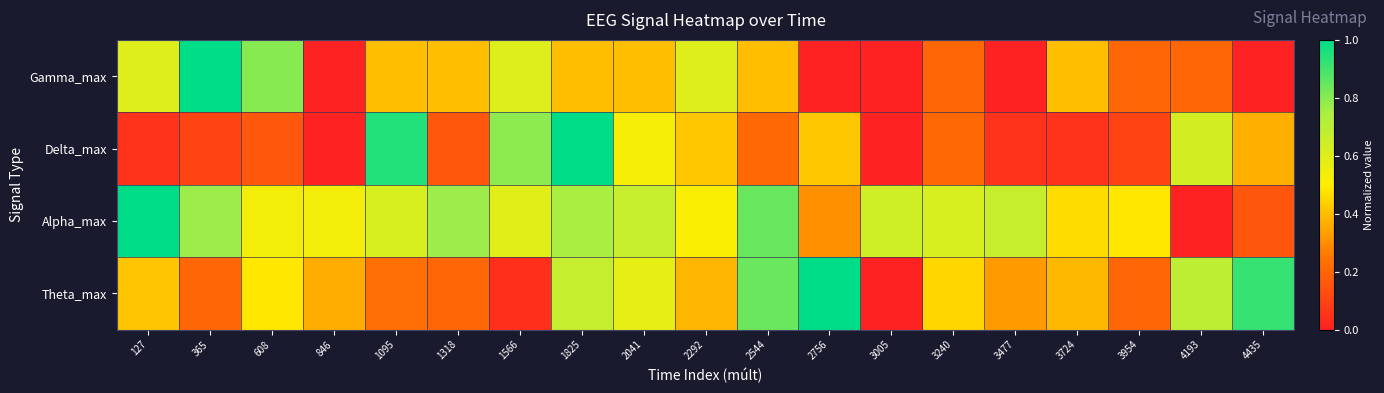

Rank the series by their maximum value, from lowest to highest.

Gamma_max, Delta_max, Alpha_max, Theta_max